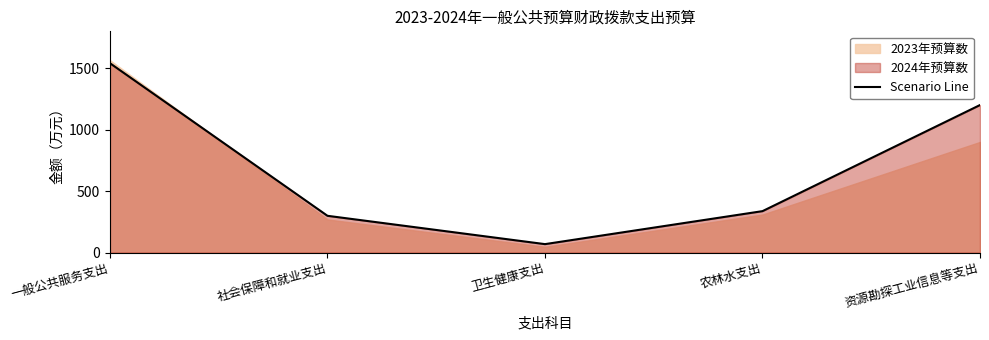

Reading right to left, what are all the values shown in this chart?

1200.0	337.0	68.7	299.1	1540.3